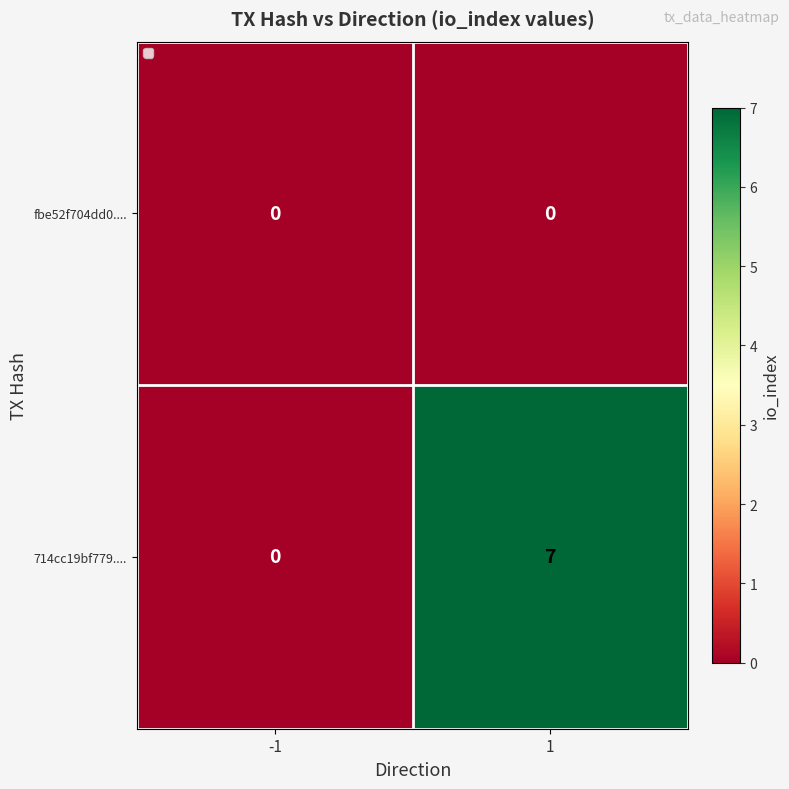

Between -1 and 1, which series saw the biggest shift?

714cc19bf779....